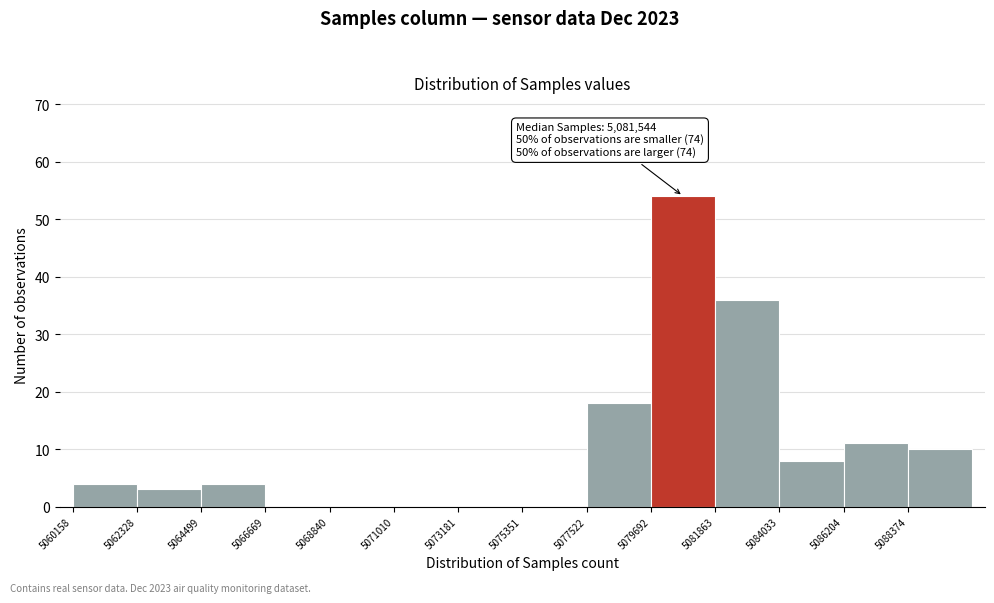

Which range on the x-axis has the tallest bar?

5079500 to 5082000